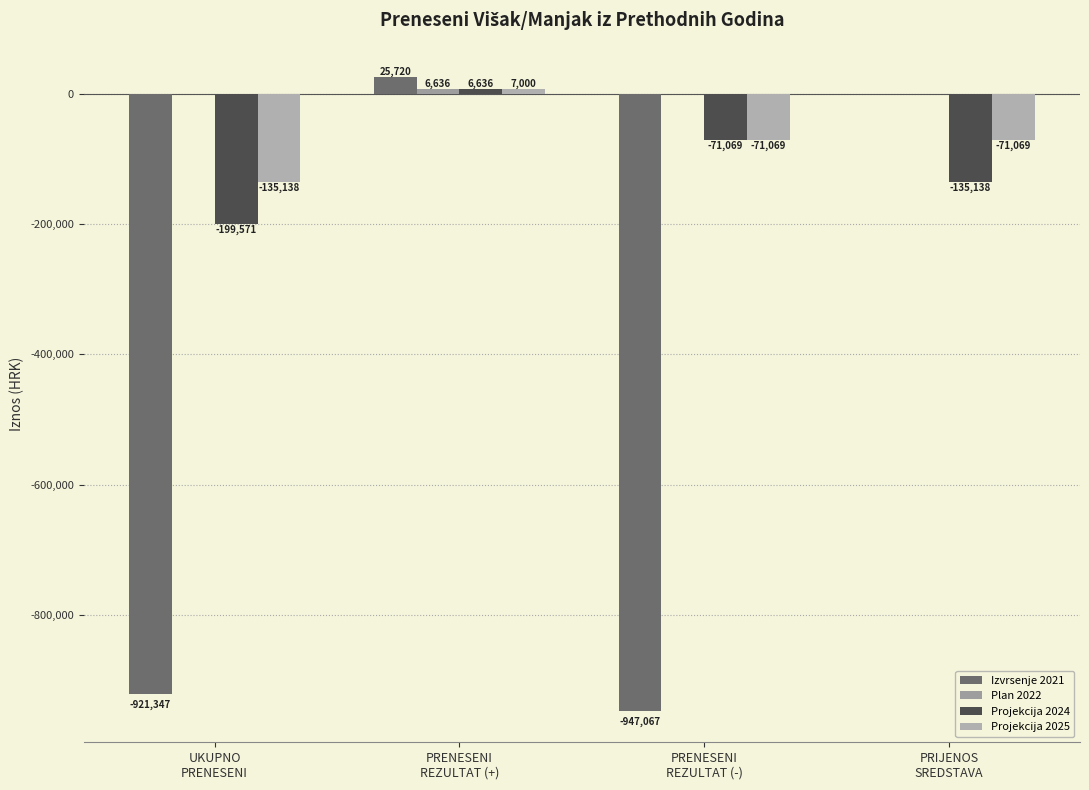

What is the label of the 2nd bar from the right?

PRENESENI
REZULTAT (-)